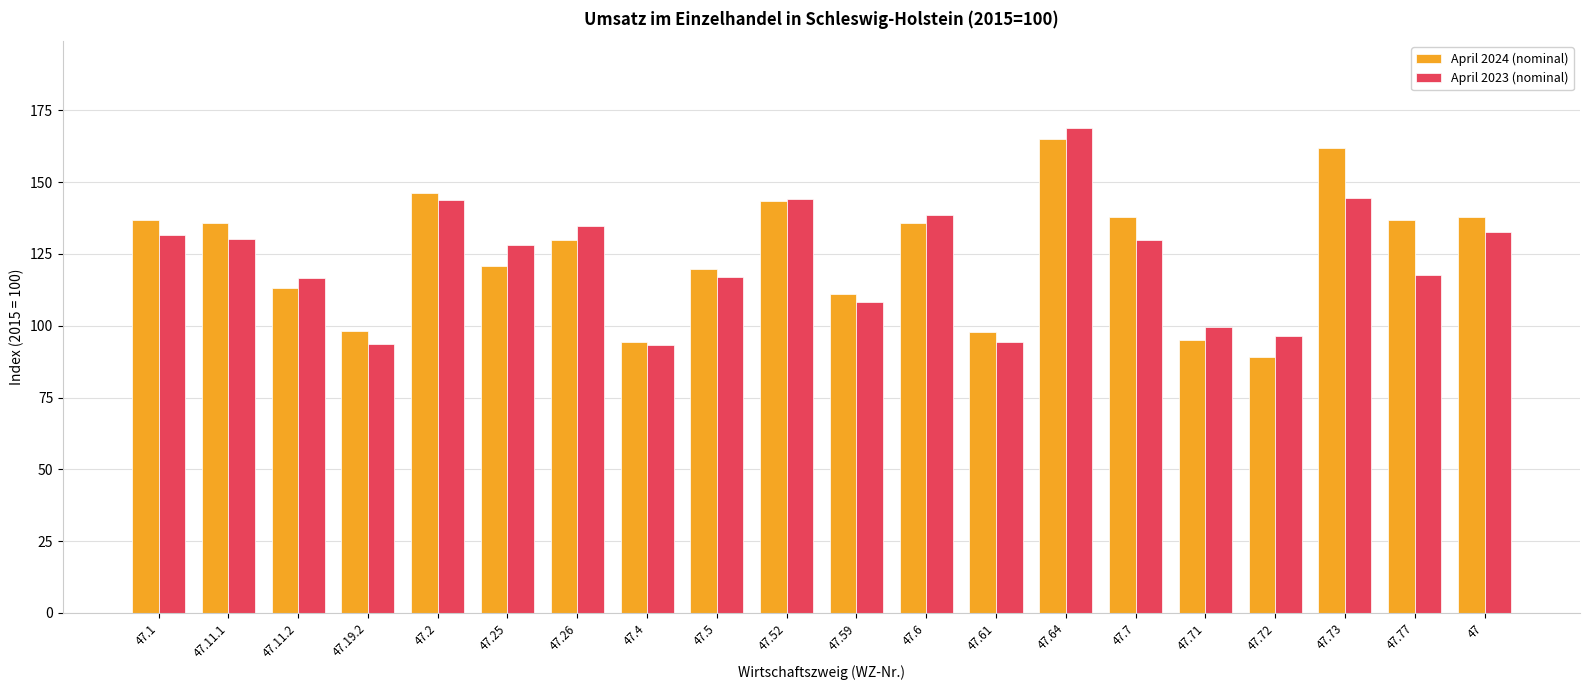

Does the chart contain stacked bars?

No